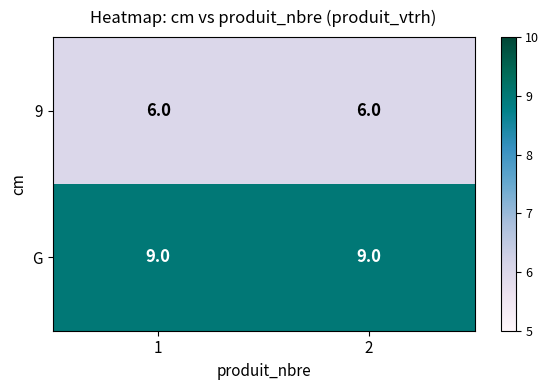

What is the smallest value displayed?

6